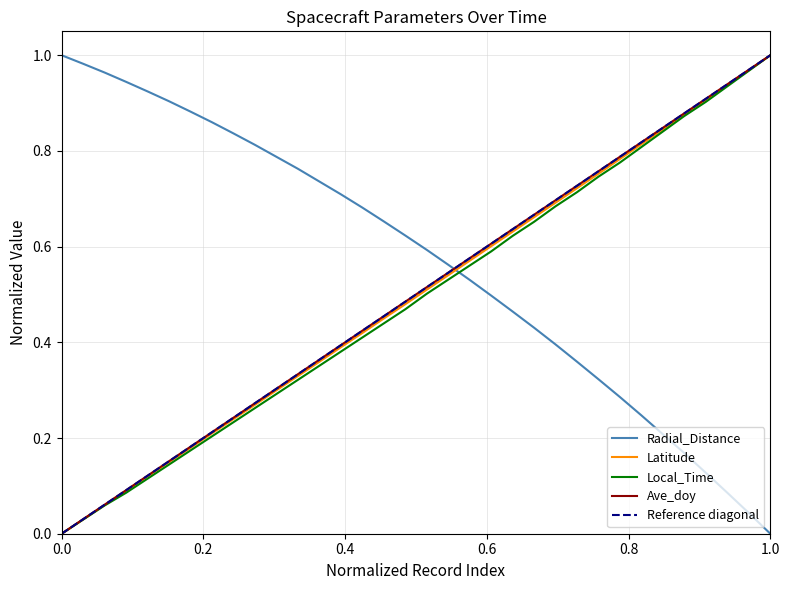

After their last crossing, which series has the higher values: Radial_Distance or Ave_doy?

Ave_doy